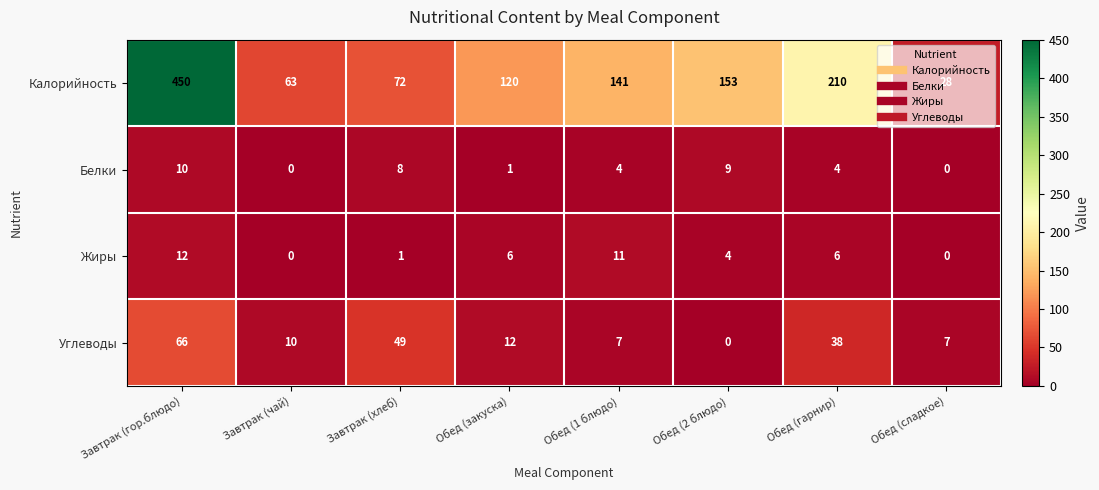

Where does the Белки series first go above 4?

Завтрак (гор.блюдо)